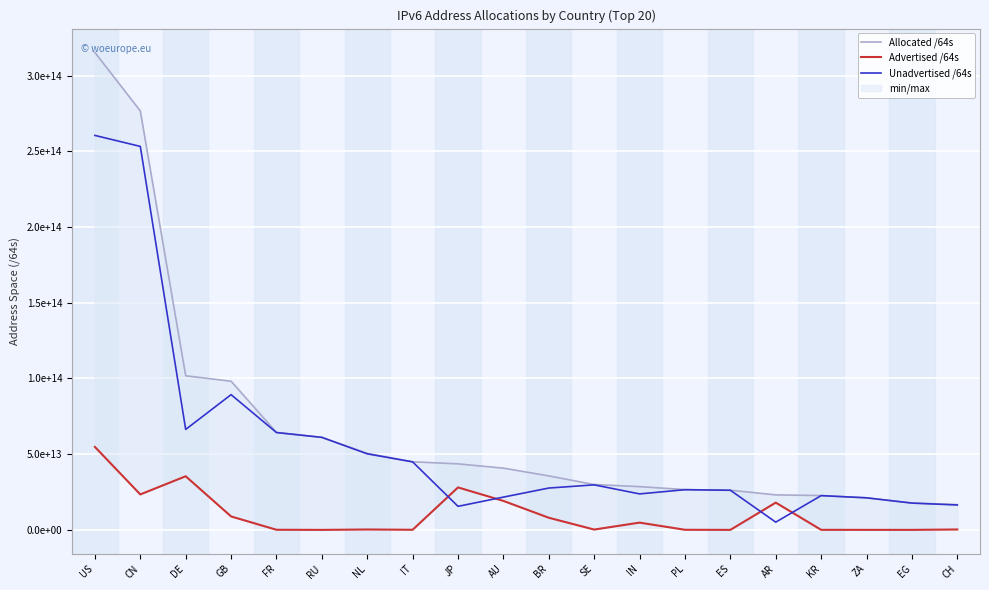

What is the minimum value shown in the chart?

4295753728